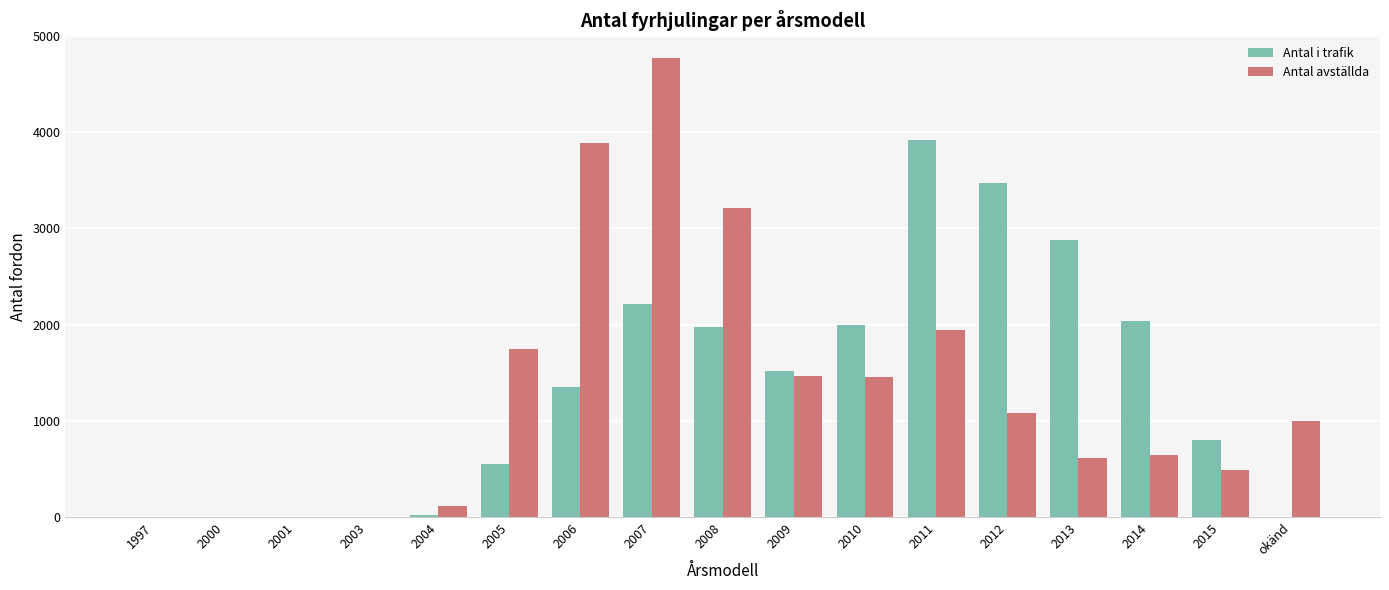

Which series has the largest range (max minus min)?

Antal avställda